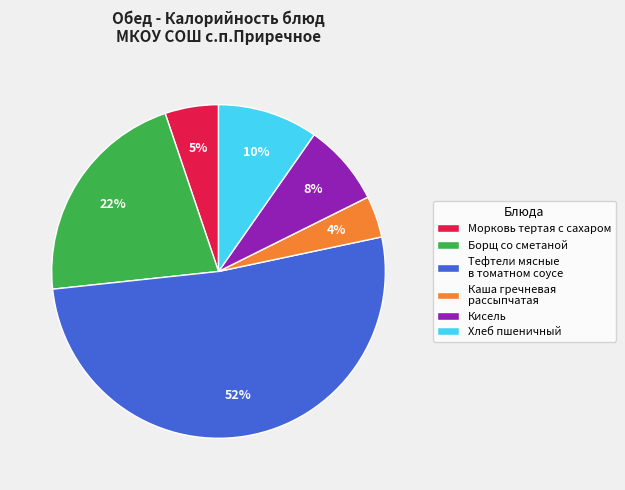

To the nearest percent, what is the average slice percentage?

17%